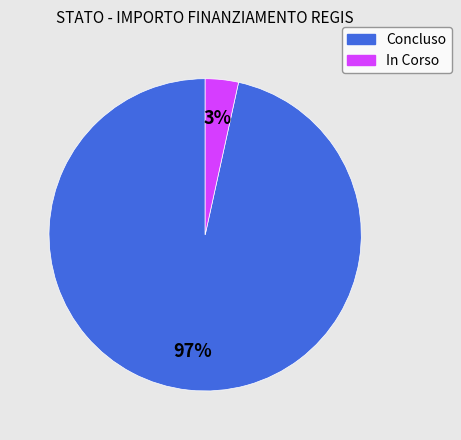

Is there any slice that represents more than half of the pie?

Yes